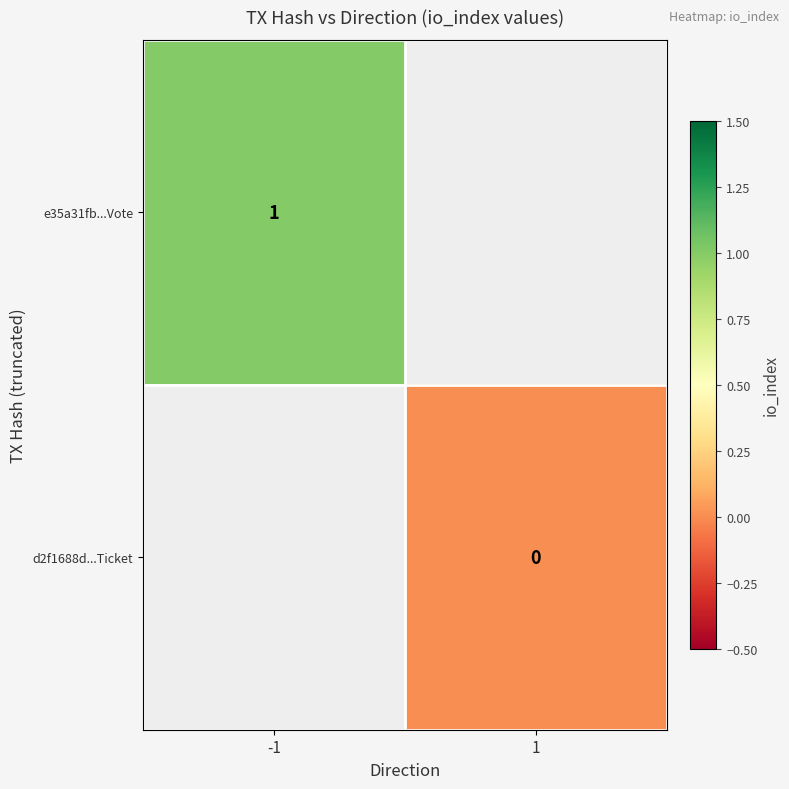

The e35a31fb...Vote series shows 1 at -1. True or false?

True